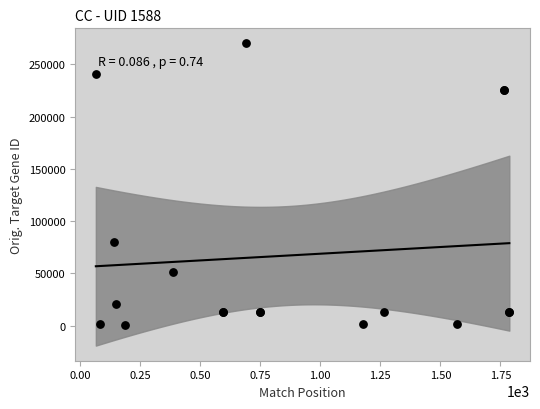

What Y value in the scatter plot is closest to 135281?

79829